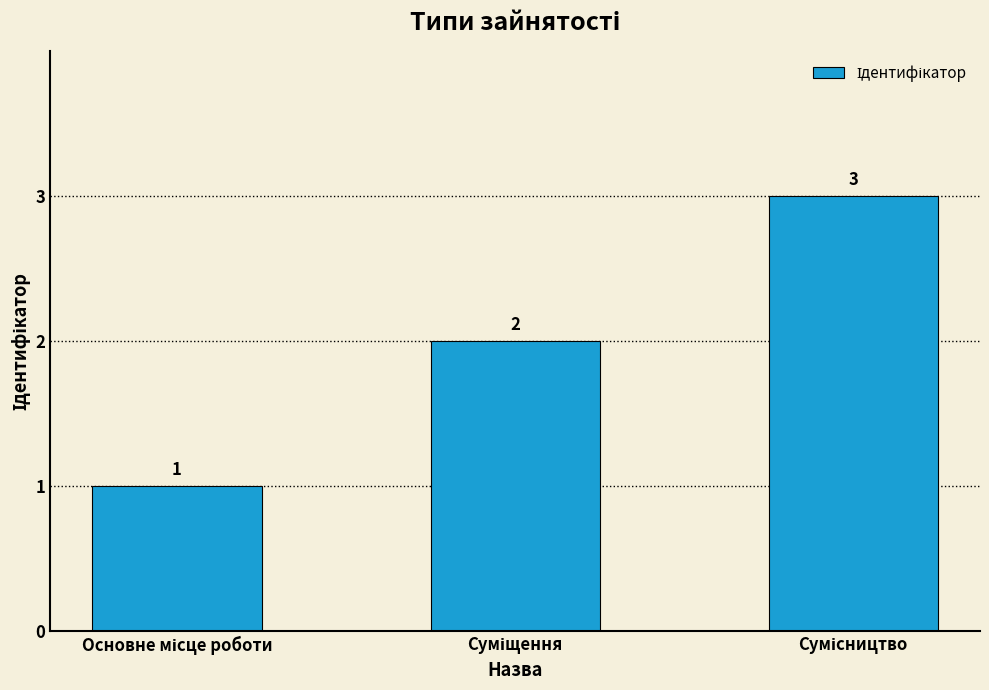

What is the value of the 3rd bar from the left?

3